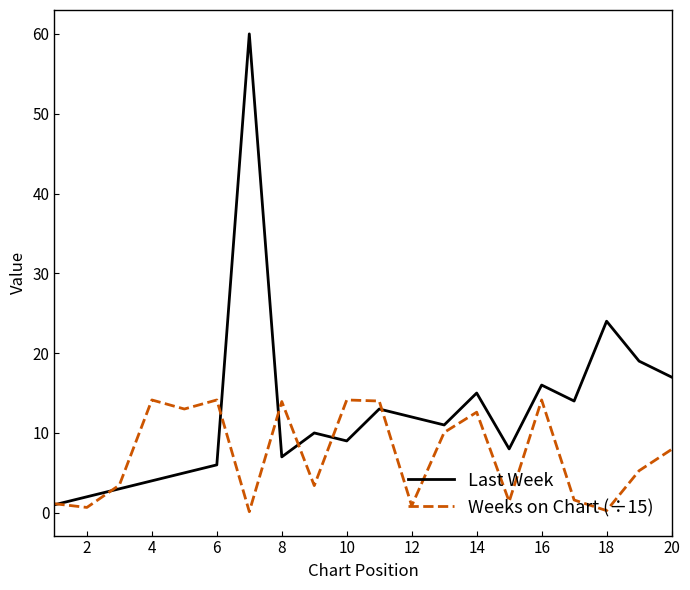

List the series in order of their peak value, highest first.

Last Week, Weeks on Chart (÷15)